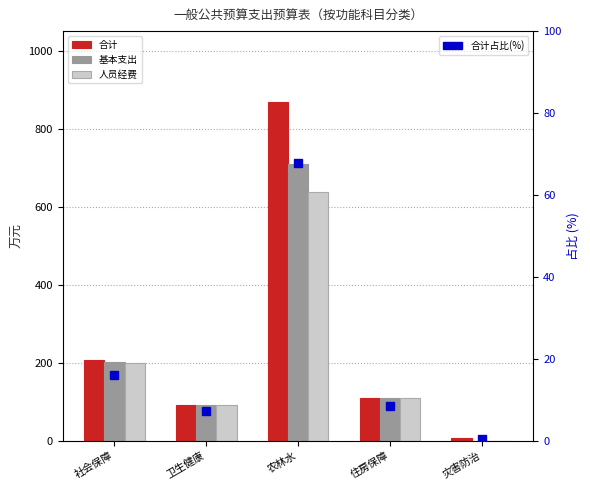

At how many categories does at least one series exceed 84?

4